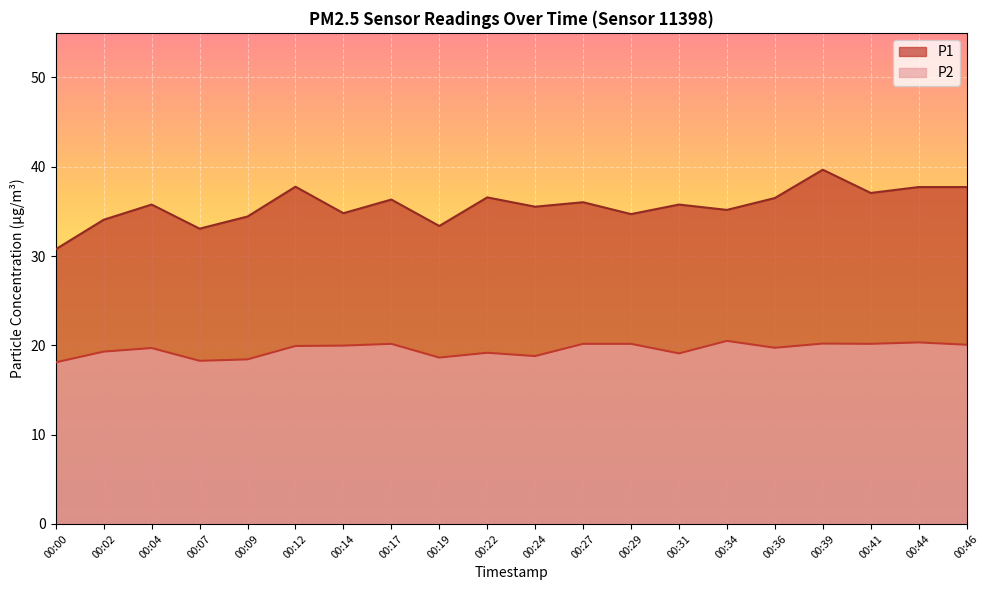

Count the number of data series in this chart.

2